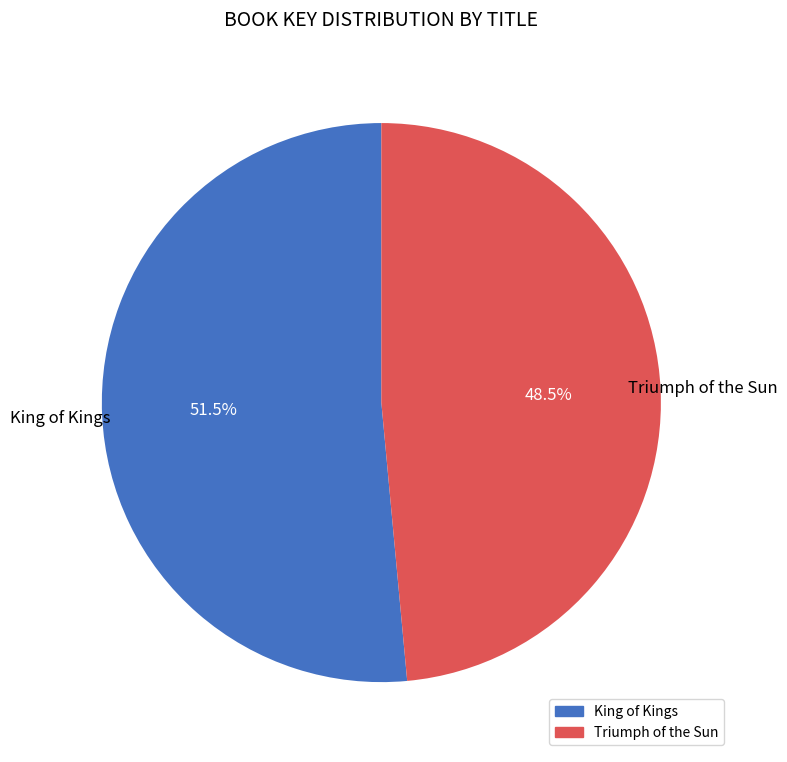

How many slices are in this pie chart?

2